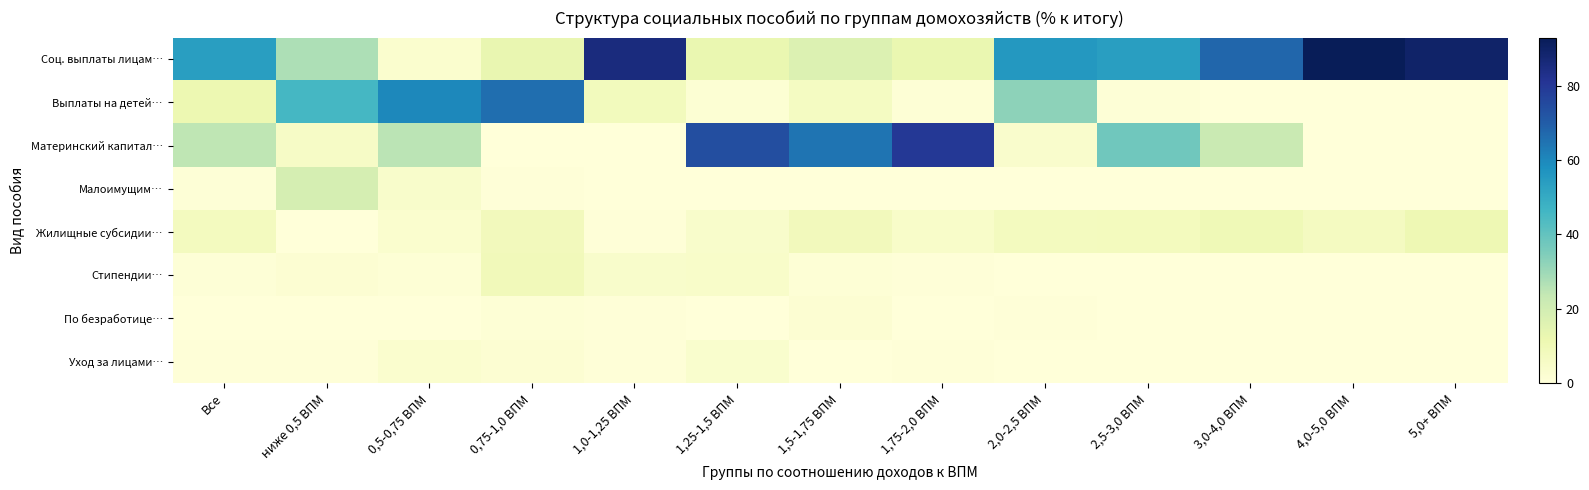

Reading left to right, list all the values displayed in this chart.

Соц. выплаты лицам…: Все=53.9	ниже 0,5 ВПМ=27.3	0,5-0,75 ВПМ=3.2	0,75-1,0 ВПМ=12.9	1,0-1,25 ВПМ=85.6	1,25-1,5 ВПМ=12.7	1,5-1,75 ВПМ=16.8	1,75-2,0 ВПМ=12.6	2,0-2,5 ВПМ=55.5	2,5-3,0 ВПМ=54.0	3,0-4,0 ВПМ=67.6	4,0-5,0 ВПМ=92.9	5,0+ ВПМ=89.4
Выплаты на детей…: Все=11.6	ниже 0,5 ВПМ=45.5	0,5-0,75 ВПМ=60.1	0,75-1,0 ВПМ=65.8	1,0-1,25 ВПМ=8.3	1,25-1,5 ВПМ=1.5	1,5-1,75 ВПМ=6.7	1,75-2,0 ВПМ=1.2	2,0-2,5 ВПМ=32.4	2,5-3,0 ВПМ=0.8	3,0-4,0 ВПМ=0.0	4,0-5,0 ВПМ=0.0	5,0+ ВПМ=0.0
Материнский капитал…: Все=24.4	ниже 0,5 ВПМ=5.7	0,5-0,75 ВПМ=25.3	0,75-1,0 ВПМ=0.0	1,0-1,25 ВПМ=0.0	1,25-1,5 ВПМ=73.8	1,5-1,75 ВПМ=64.6	1,75-2,0 ВПМ=80.1	2,0-2,5 ВПМ=3.8	2,5-3,0 ВПМ=37.5	3,0-4,0 ВПМ=22.4	4,0-5,0 ВПМ=0.0	5,0+ ВПМ=0.0
Малоимущим…: Все=1.0	ниже 0,5 ВПМ=19.0	0,5-0,75 ВПМ=4.2	0,75-1,0 ВПМ=0.6	1,0-1,25 ВПМ=0.0	1,25-1,5 ВПМ=0.0	1,5-1,75 ВПМ=0.2	1,75-2,0 ВПМ=0.1	2,0-2,5 ВПМ=0.1	2,5-3,0 ВПМ=0.0	3,0-4,0 ВПМ=0.0	4,0-5,0 ВПМ=0.0	5,0+ ВПМ=0.0
Жилищные субсидии…: Все=7.5	ниже 0,5 ВПМ=0.0	0,5-0,75 ВПМ=2.9	0,75-1,0 ВПМ=8.6	1,0-1,25 ВПМ=0.6	1,25-1,5 ВПМ=4.1	1,5-1,75 ВПМ=8.6	1,75-2,0 ВПМ=4.5	2,0-2,5 ВПМ=7.5	2,5-3,0 ВПМ=7.7	3,0-4,0 ВПМ=9.9	4,0-5,0 ВПМ=7.1	5,0+ ВПМ=10.6
Стипендии…: Все=1.0	ниже 0,5 ВПМ=2.0	0,5-0,75 ВПМ=1.4	0,75-1,0 ВПМ=8.8	1,0-1,25 ВПМ=4.4	1,25-1,5 ВПМ=4.7	1,5-1,75 ВПМ=1.2	1,75-2,0 ВПМ=0.7	2,0-2,5 ВПМ=0.0	2,5-3,0 ВПМ=0.0	3,0-4,0 ВПМ=0.0	4,0-5,0 ВПМ=0.0	5,0+ ВПМ=0.0
По безработице…: Все=0.2	ниже 0,5 ВПМ=0.0	0,5-0,75 ВПМ=0.0	0,75-1,0 ВПМ=1.3	1,0-1,25 ВПМ=0.5	1,25-1,5 ВПМ=0.0	1,5-1,75 ВПМ=1.9	1,75-2,0 ВПМ=0.0	2,0-2,5 ВПМ=0.6	2,5-3,0 ВПМ=0.0	3,0-4,0 ВПМ=0.0	4,0-5,0 ВПМ=0.0	5,0+ ВПМ=0.0
Уход за лицами…: Все=0.4	ниже 0,5 ВПМ=0.5	0,5-0,75 ВПМ=2.9	0,75-1,0 ВПМ=2.0	1,0-1,25 ВПМ=0.6	1,25-1,5 ВПМ=3.4	1,5-1,75 ВПМ=0.0	1,75-2,0 ВПМ=0.7	2,0-2,5 ВПМ=0.0	2,5-3,0 ВПМ=0.0	3,0-4,0 ВПМ=0.0	4,0-5,0 ВПМ=0.0	5,0+ ВПМ=0.0